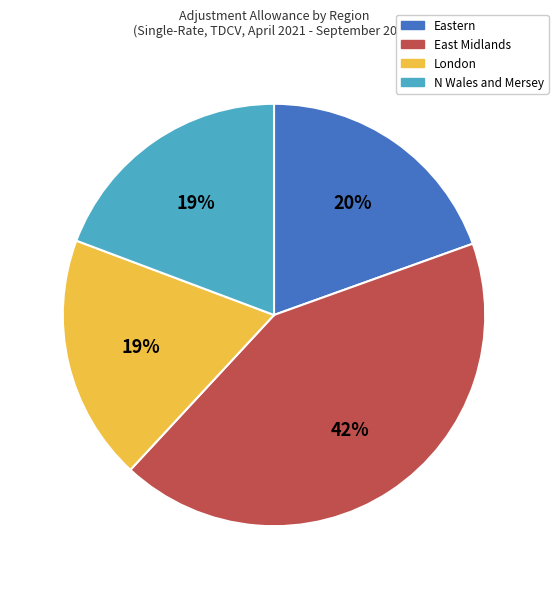

Which has a higher value, London or Eastern?

Eastern